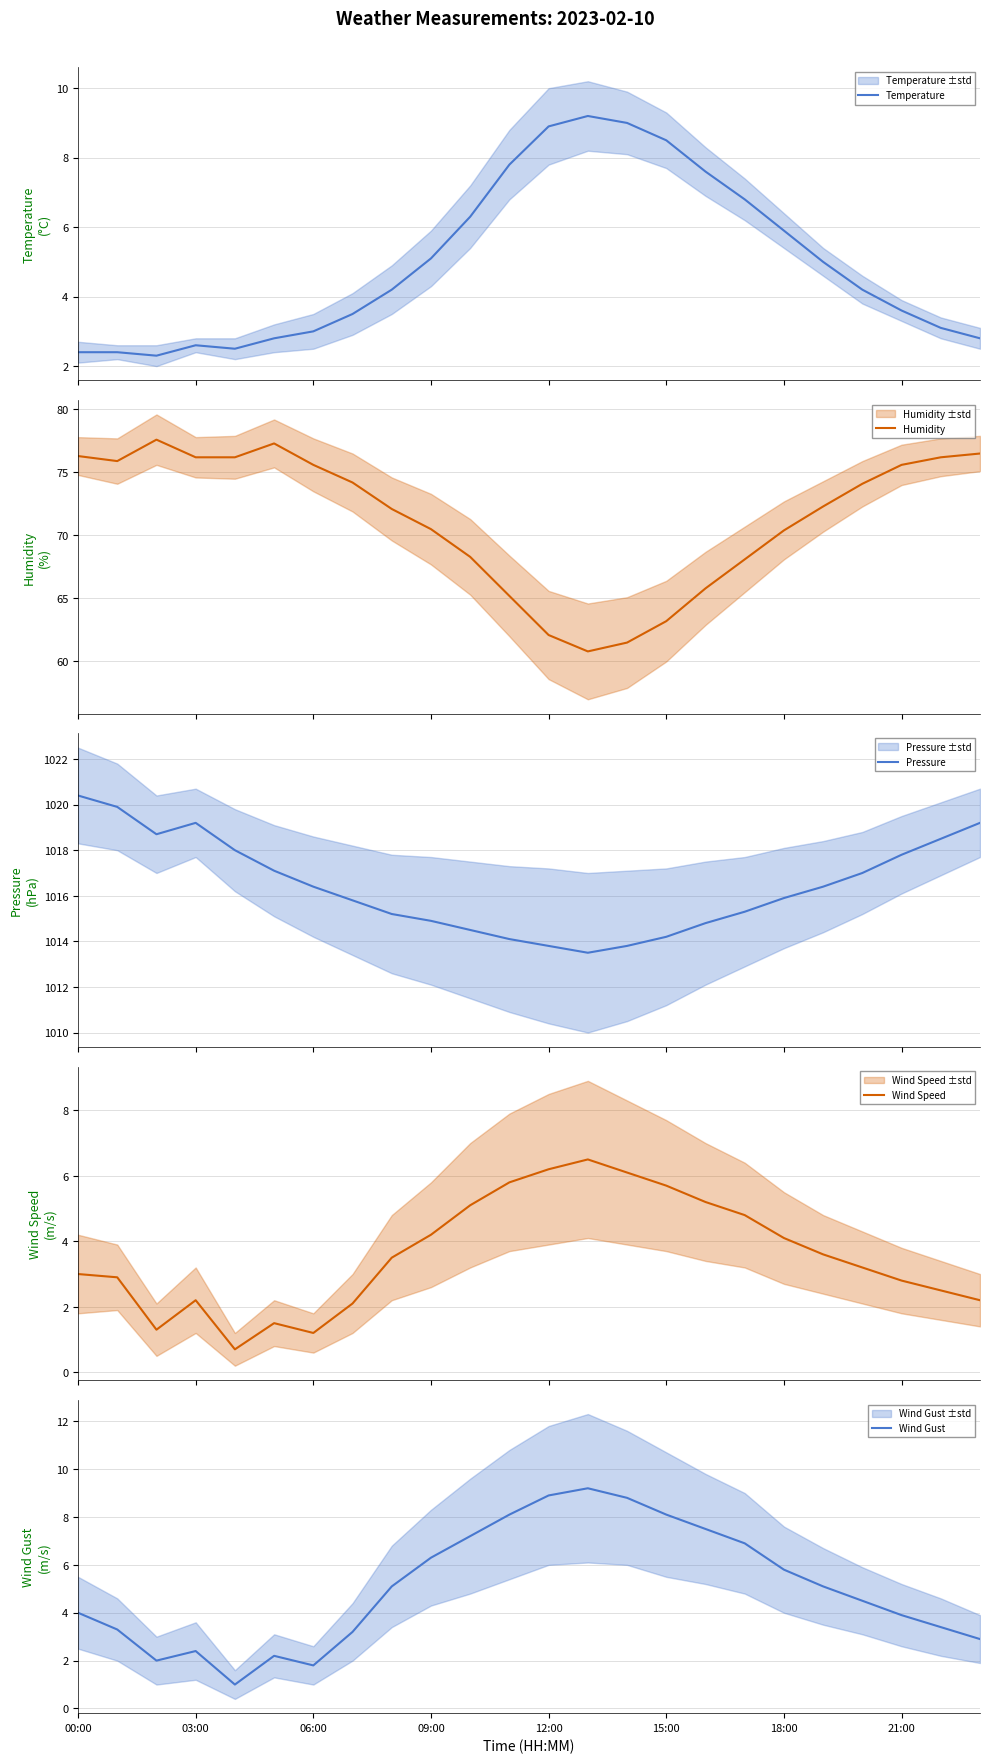

Reading left to right, list all the values displayed in this chart.

Temperature: 2.4	2.4	2.3	2.6	2.5	2.8	3.0	3.5	4.2	5.1	6.3	7.8	8.9	9.2	9.0	8.5	7.6	6.8	5.9	5.0	4.2	3.6	3.1	2.8
Humidity: 76.3	75.9	77.6	76.2	76.2	77.3	75.6	74.2	72.1	70.5	68.3	65.2	62.1	60.8	61.5	63.2	65.8	68.1	70.4	72.3	74.1	75.6	76.2	76.5
Pressure: 1020.4	1019.9	1018.7	1019.2	1018.0	1017.1	1016.4	1015.8	1015.2	1014.9	1014.5	1014.1	1013.8	1013.5	1013.8	1014.2	1014.8	1015.3	1015.9	1016.4	1017.0	1017.8	1018.5	1019.2
Wind Speed: 3.0	2.9	1.3	2.2	0.7	1.5	1.2	2.1	3.5	4.2	5.1	5.8	6.2	6.5	6.1	5.7	5.2	4.8	4.1	3.6	3.2	2.8	2.5	2.2
Wind Gust: 4.0	3.3	2.0	2.4	1.0	2.2	1.8	3.2	5.1	6.3	7.2	8.1	8.9	9.2	8.8	8.1	7.5	6.9	5.8	5.1	4.5	3.9	3.4	2.9